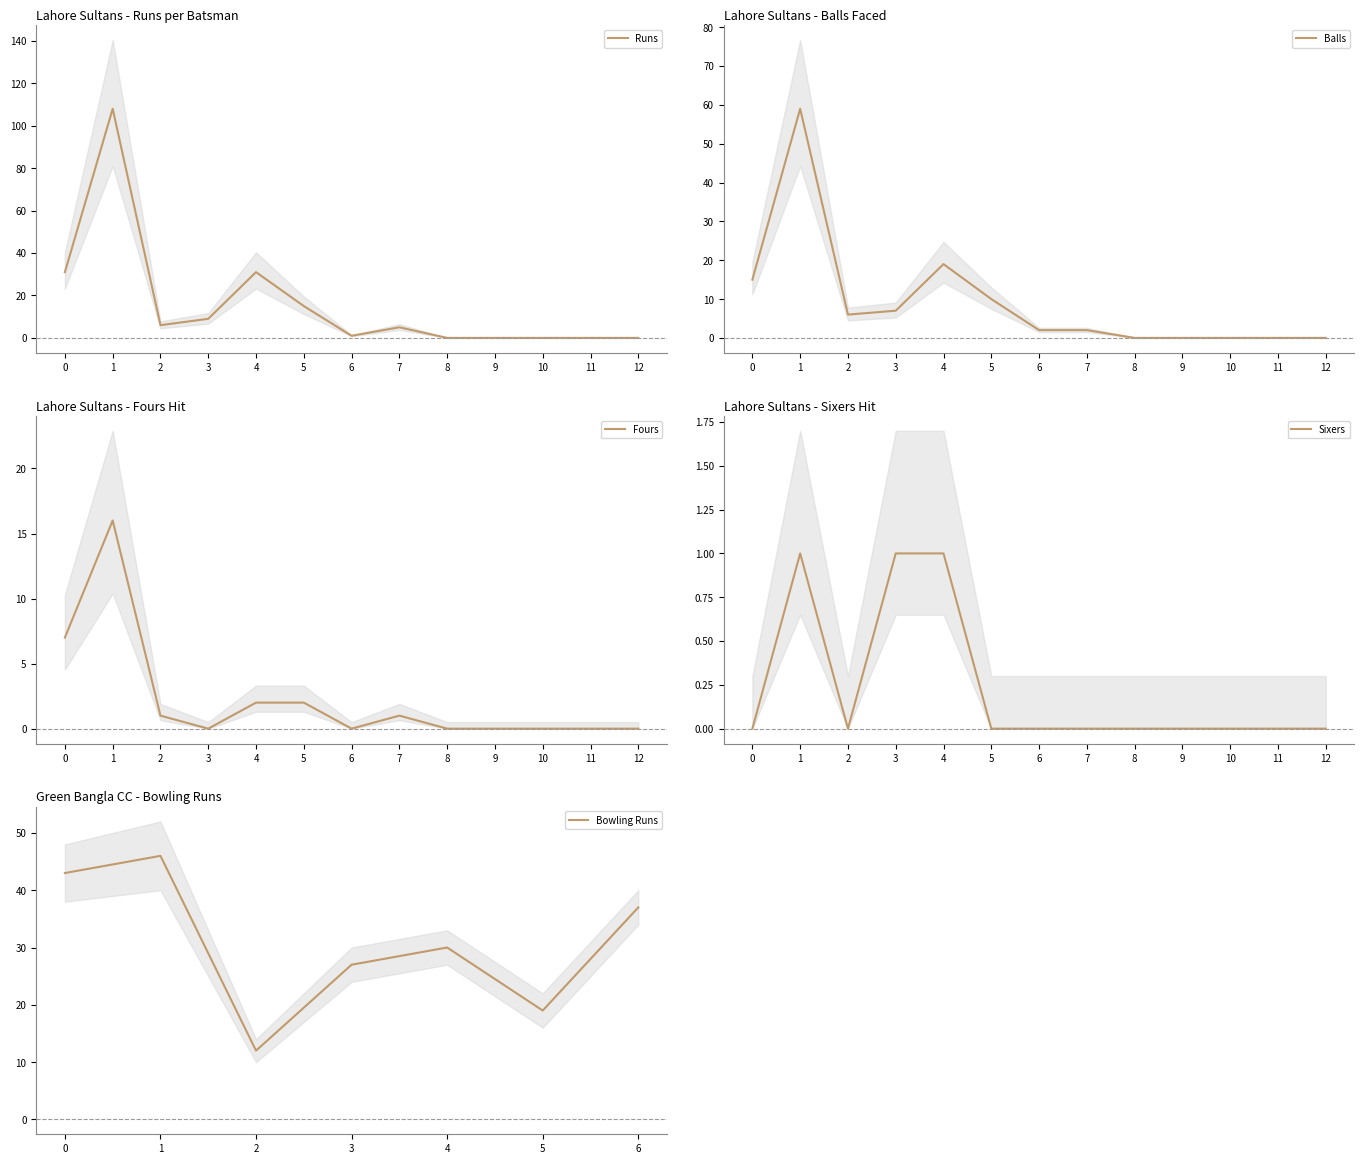

What is the value of the Balls point at the 1st from the left?

15